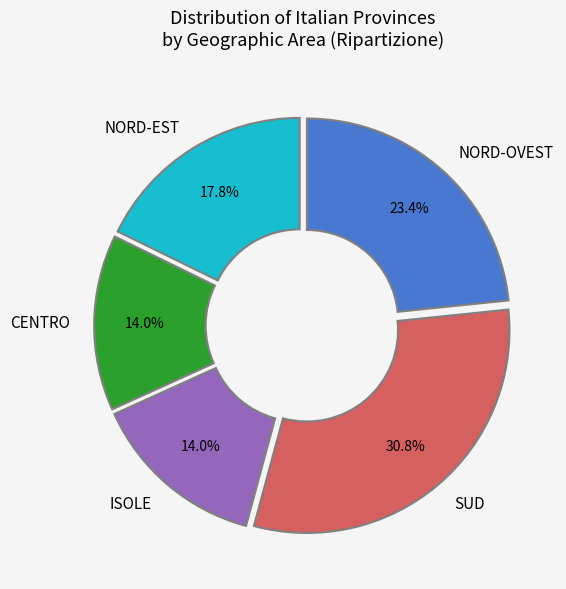

What percentage is NOT represented by NORD-EST?

82.2%